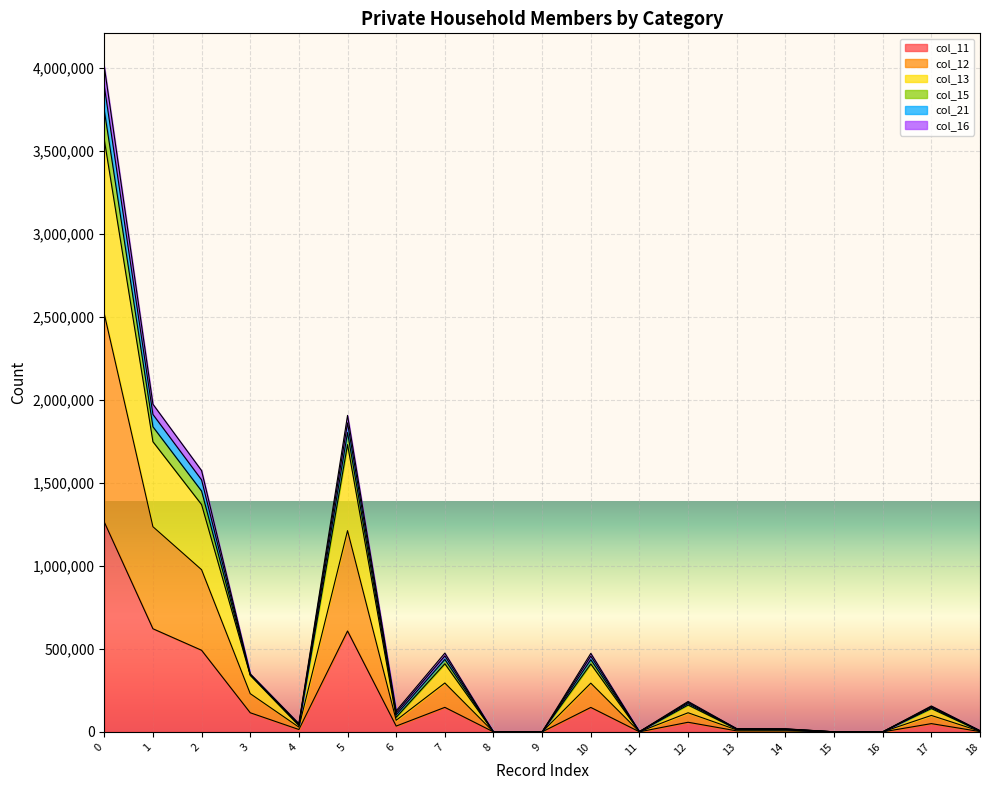

True or false: col_12 and col_11 cross at least once.

False